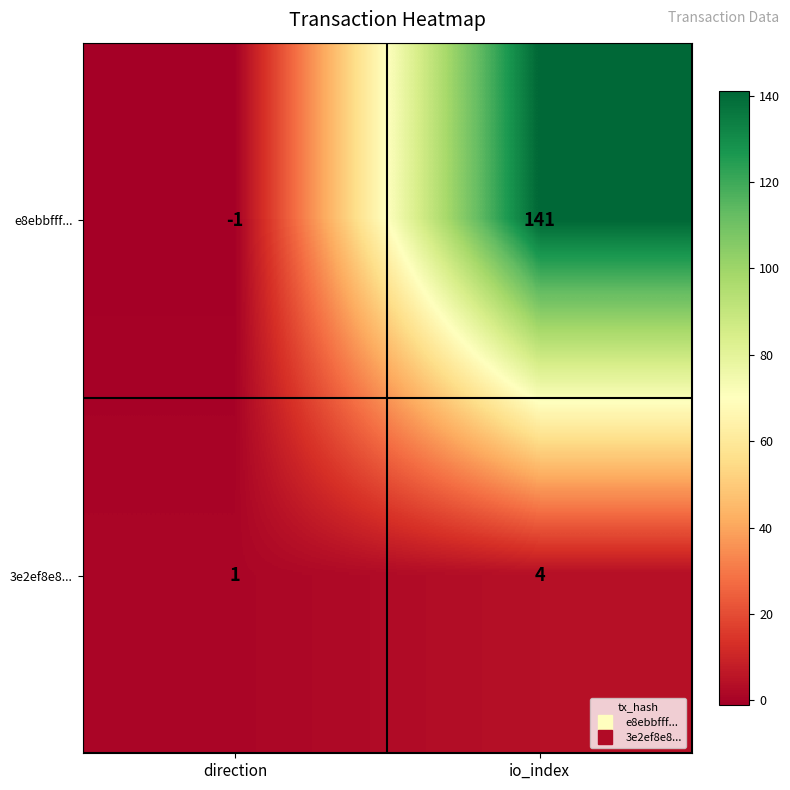

What is the spread (max minus min) of values at direction?

2